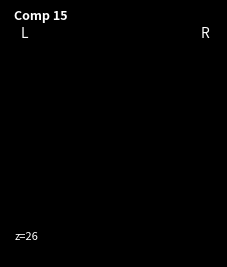

How many data points does each series have?

14